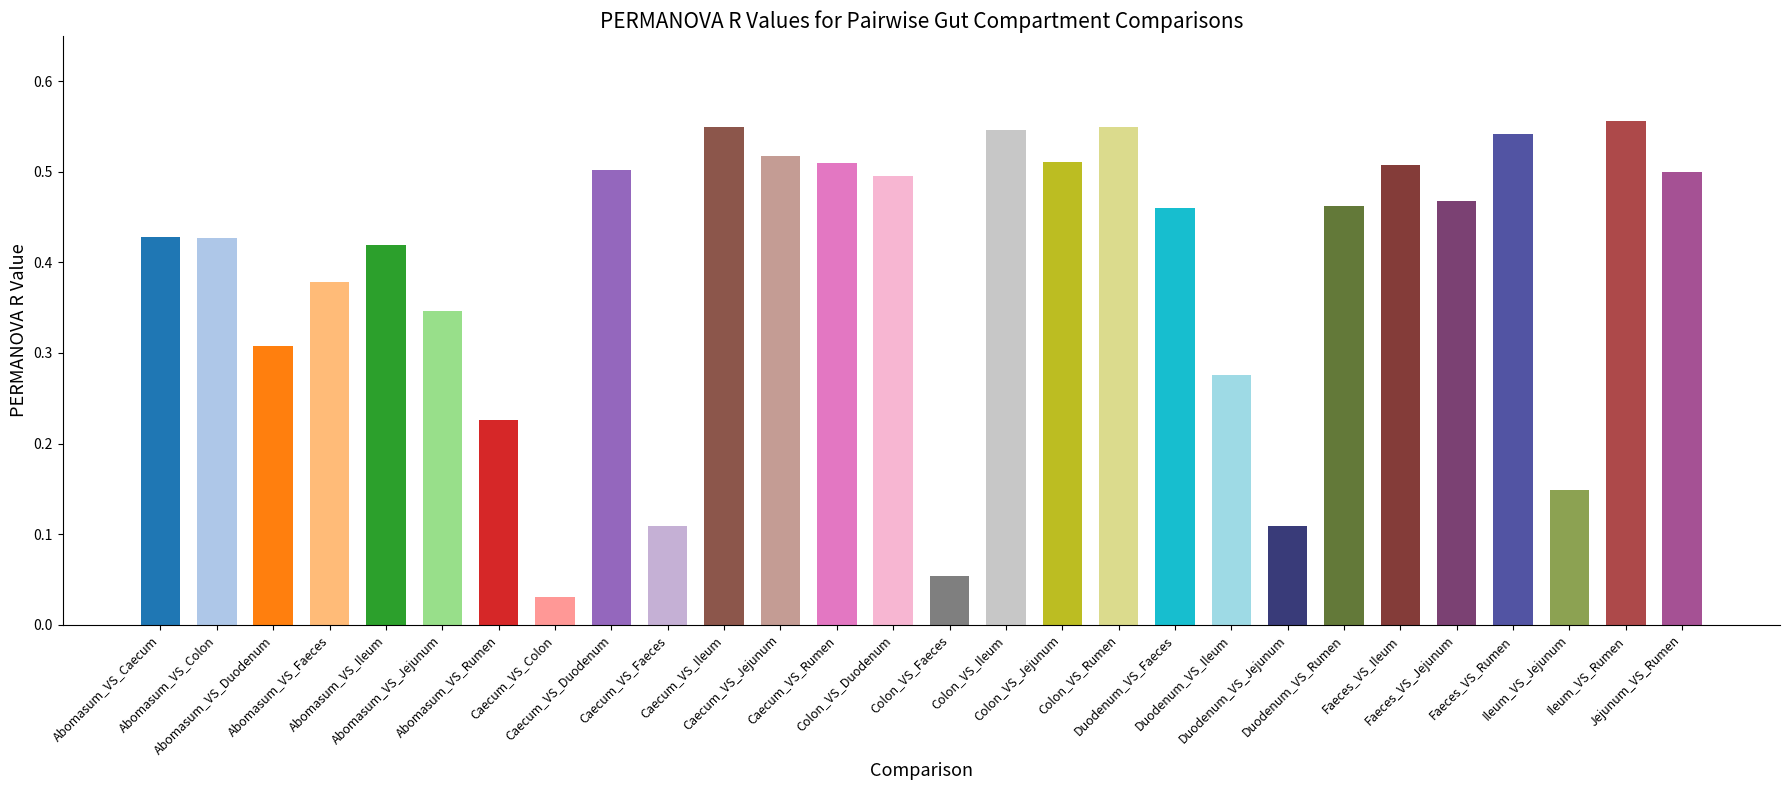

What is the sum of all values?

10.9